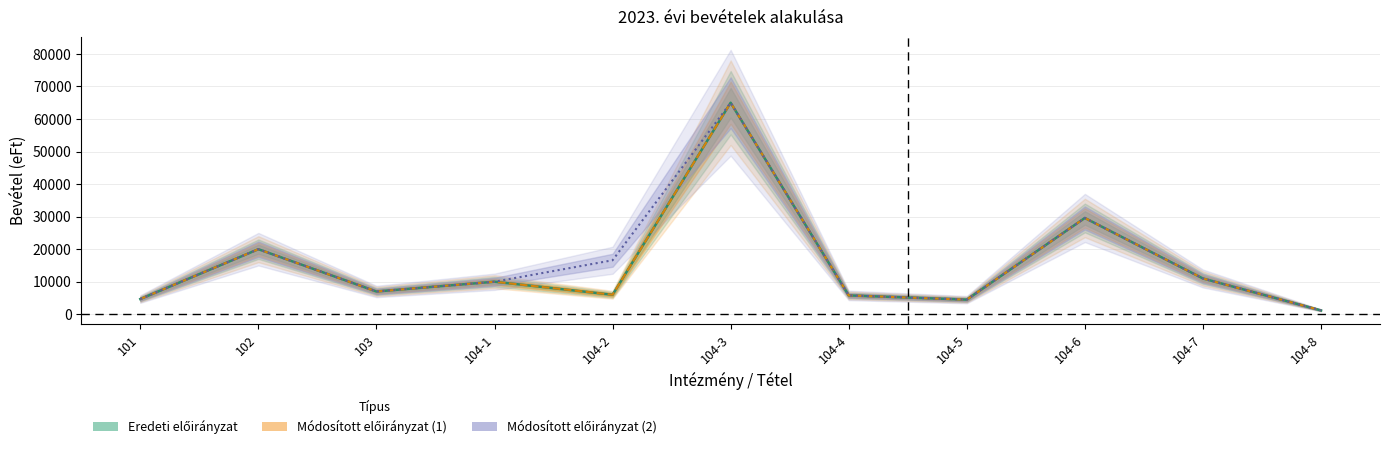

Where is the first local minimum for Eredeti előirányzat?

103